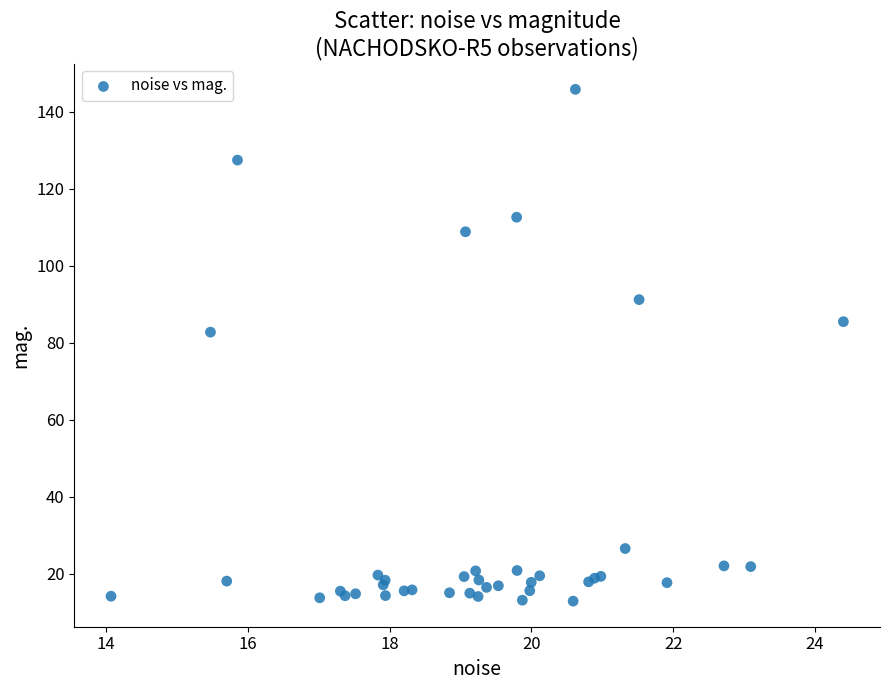

What Y value in the scatter plot is closest to 79?

82.8